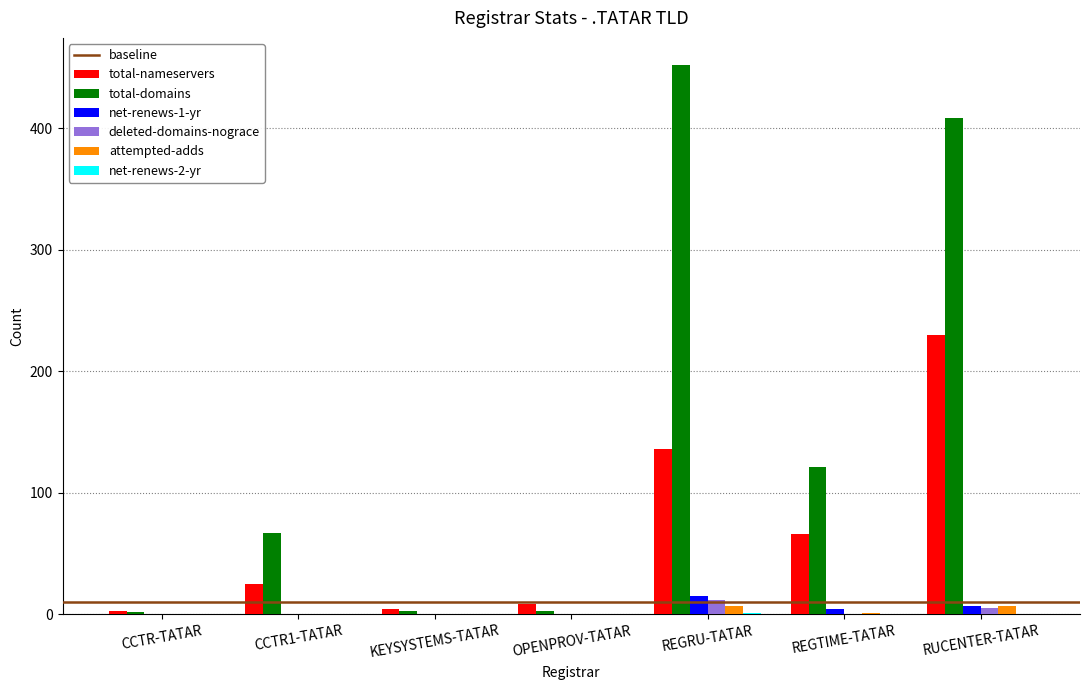

The value of net-renews-1-yr at REGTIME-TATAR is 4. True or false?

True